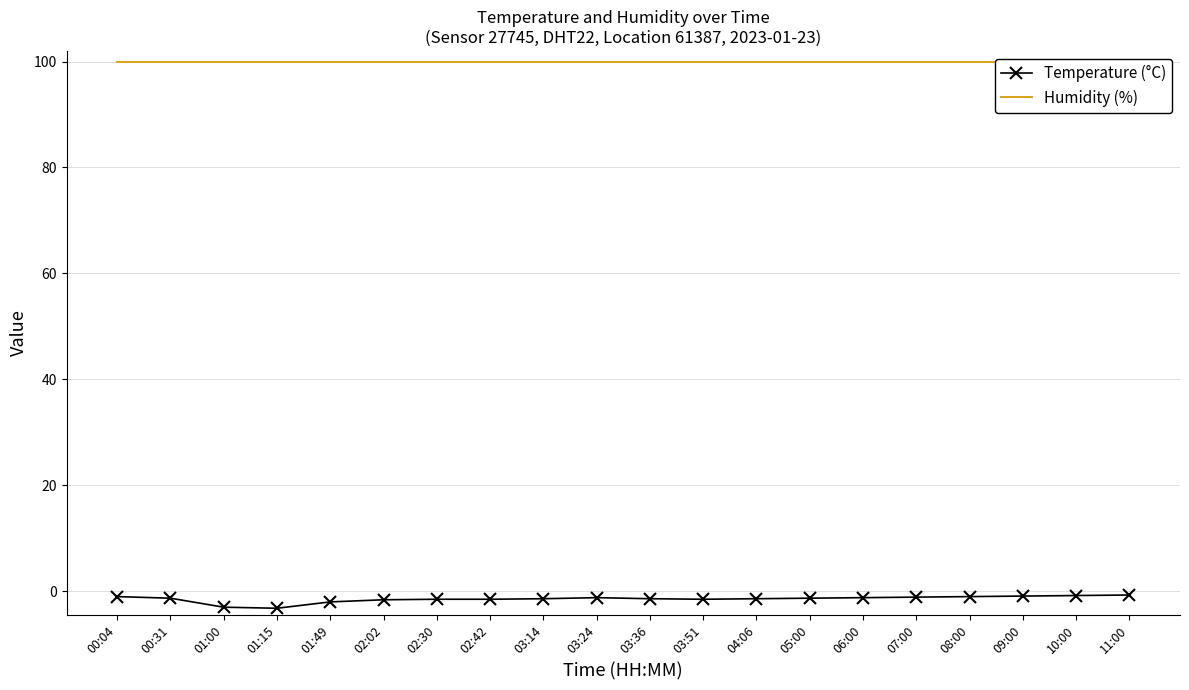

What is the spread (max minus min) of values at 09:00?

100.8